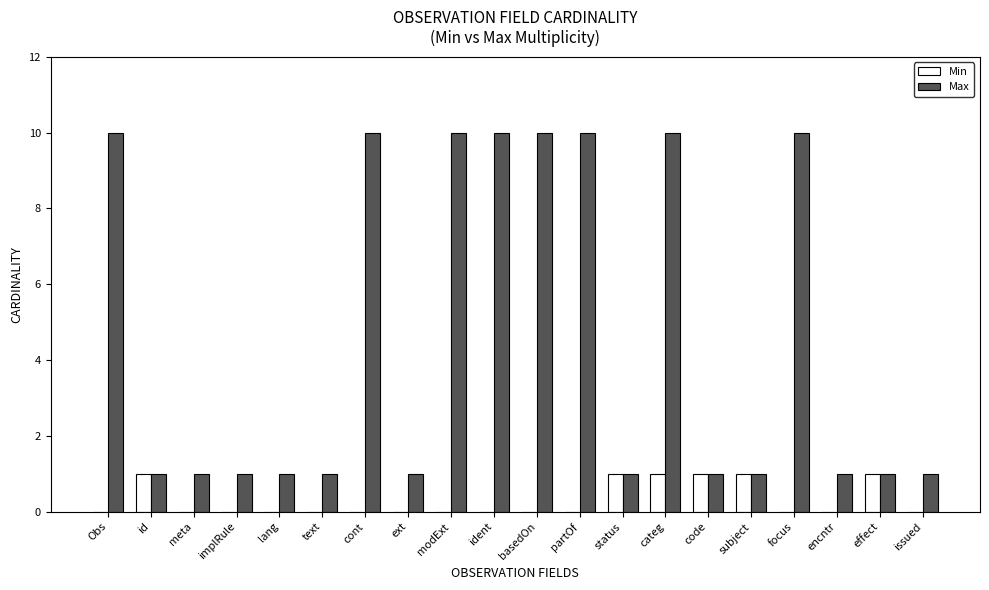

Is it true that Min equals 0 at effect?

False